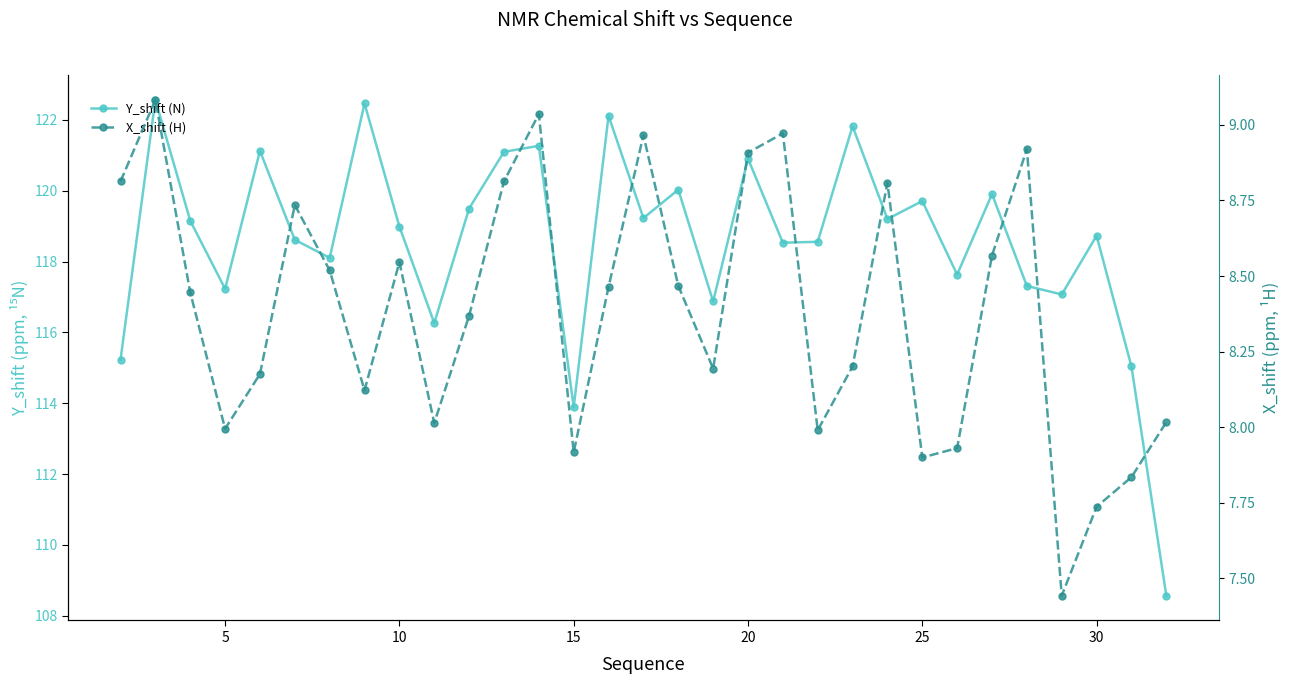

Is it true that Y_shift (N) equals 71.2 at 11?

False